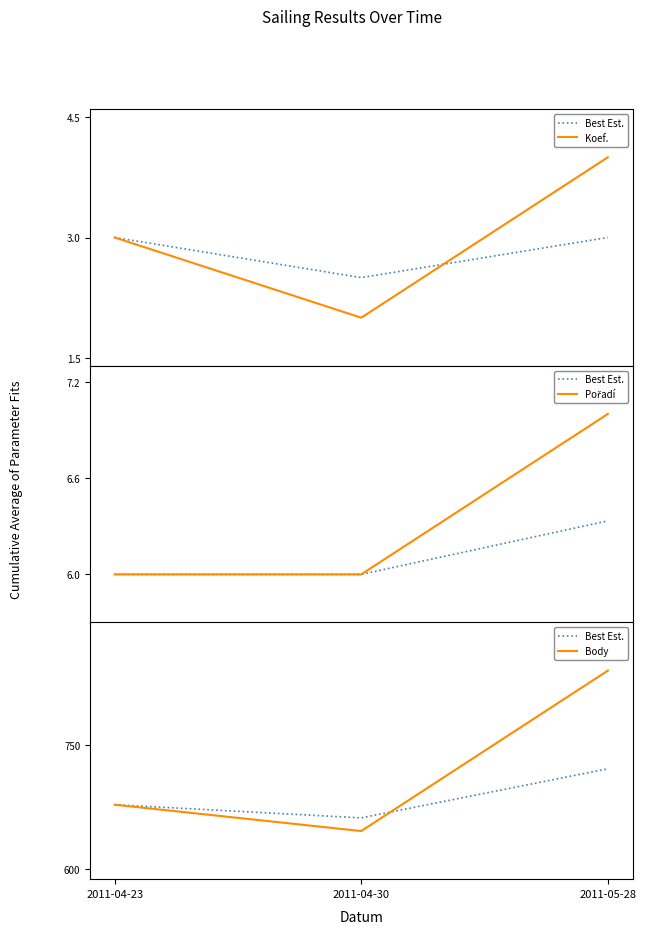

At how many categories does at least one series exceed 834?

1